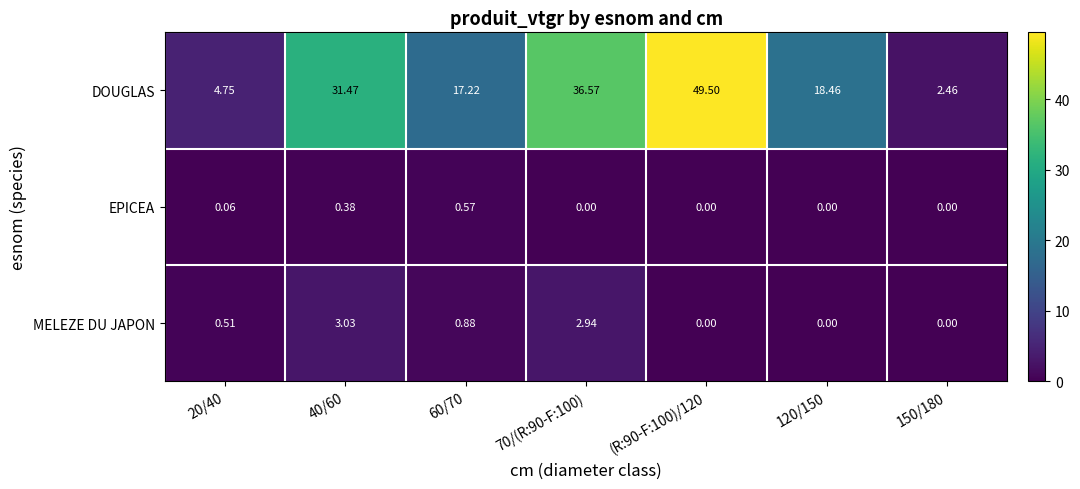

Which series has the widest spread of values?

DOUGLAS